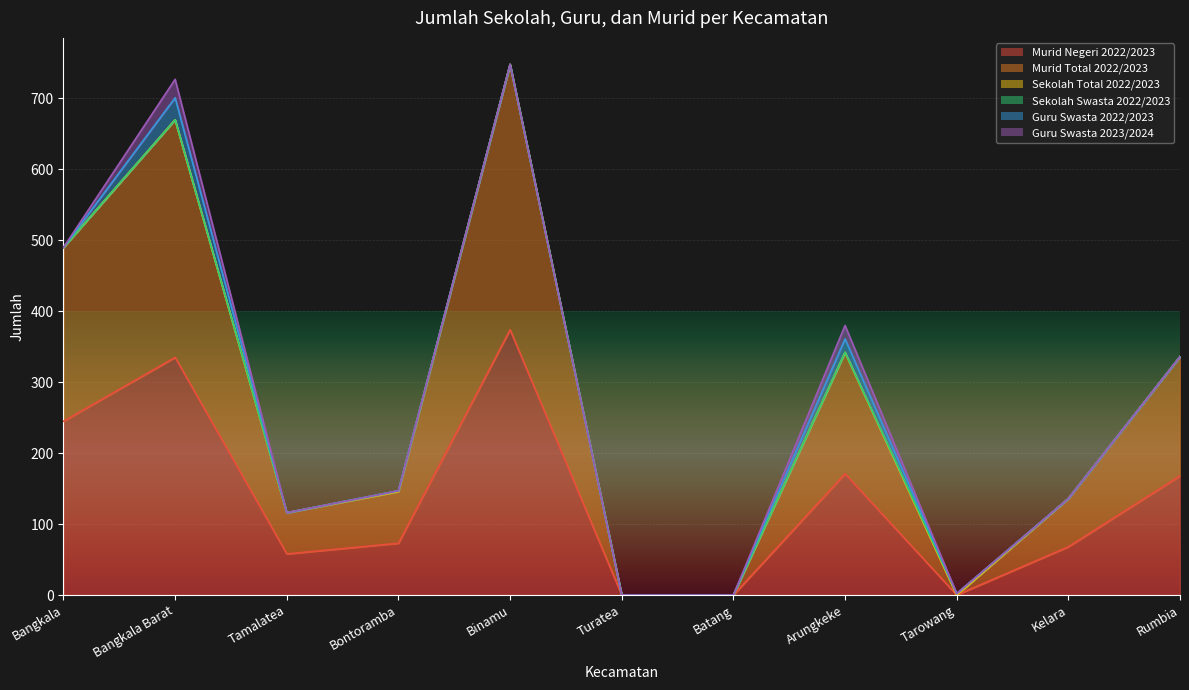

Which series has the widest spread of values?

Murid Negeri 2022/2023